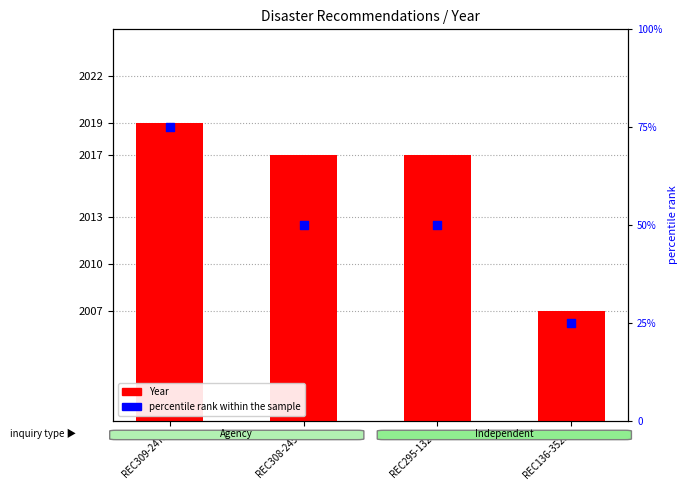

At how many categories does at least one series exceed 69?

1